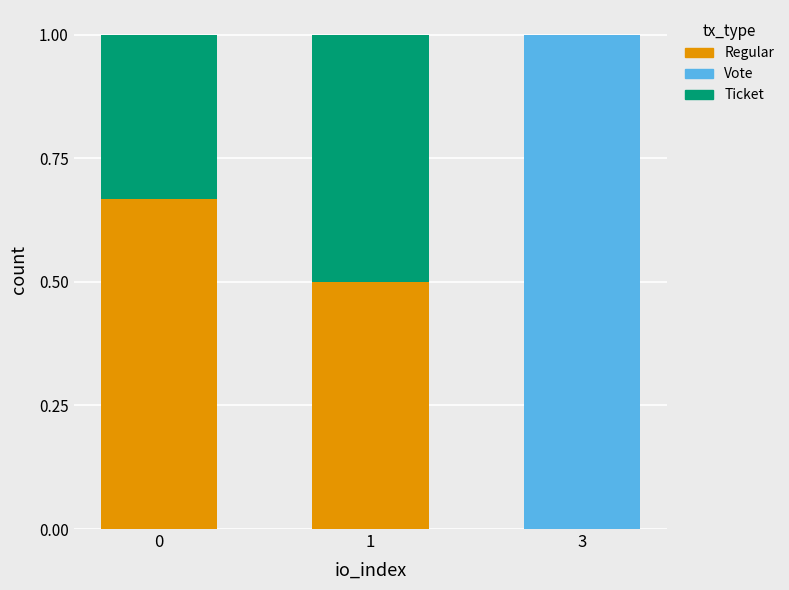

True or false: Regular has a value of 0.4 at 0.

False